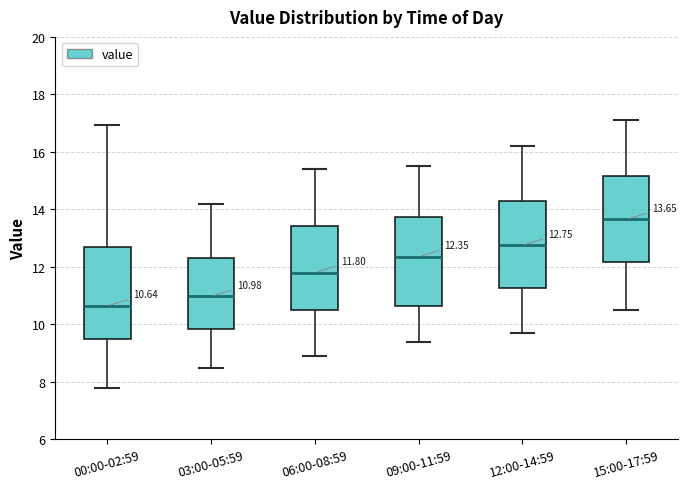

Which box's median line is the highest?

15:00-17:59